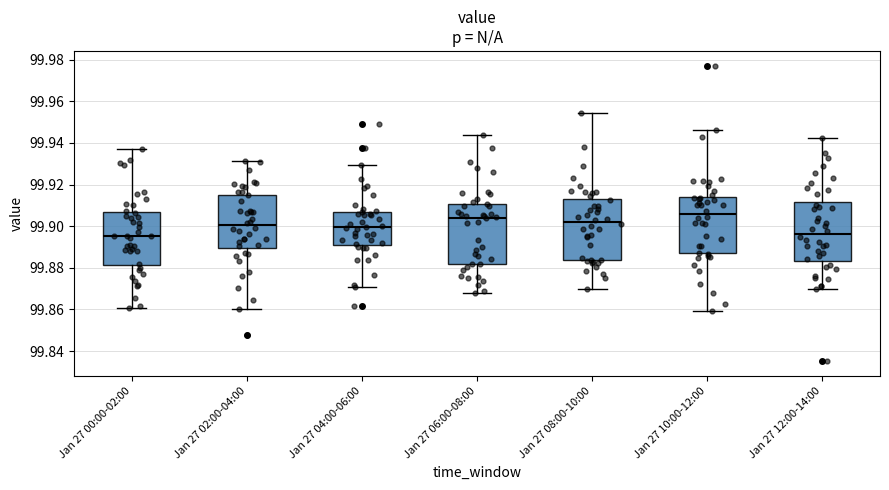

Reading left to right, transcribe this box plot: for each box, give where its median line is, the range the box spans, and where its two whiskers end, as read against the y-axis. The values are not printed on the chart, so give them approximately, as read against the axis.

Jan 27 00:00-02:00: median 99.896, box 99.882 to 99.906, whiskers 99.860 to 99.938
Jan 27 02:00-04:00: median 99.900, box 99.890 to 99.916, whiskers 99.860 to 99.932
Jan 27 04:00-06:00: median 99.900, box 99.892 to 99.906, whiskers 99.870 to 99.930
Jan 27 06:00-08:00: median 99.904, box 99.882 to 99.910, whiskers 99.868 to 99.944
Jan 27 08:00-10:00: median 99.902, box 99.884 to 99.912, whiskers 99.870 to 99.954
Jan 27 10:00-12:00: median 99.906, box 99.886 to 99.914, whiskers 99.860 to 99.946
Jan 27 12:00-14:00: median 99.896, box 99.884 to 99.912, whiskers 99.870 to 99.942